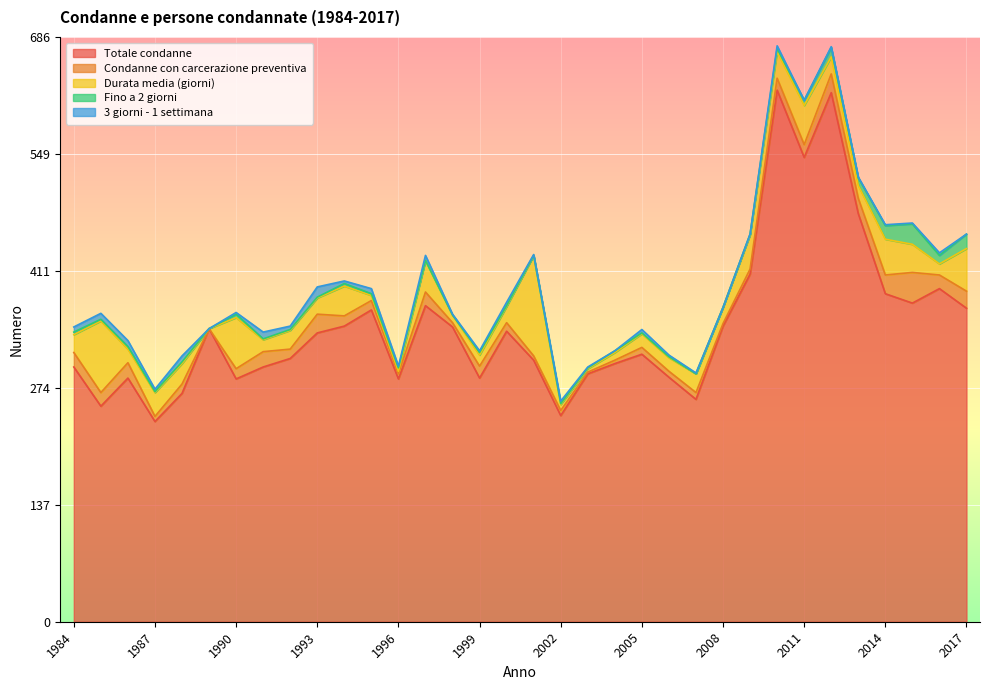

True or false: Condanne con carcerazione preventiva has more than 0 points higher than both neighbors.

True